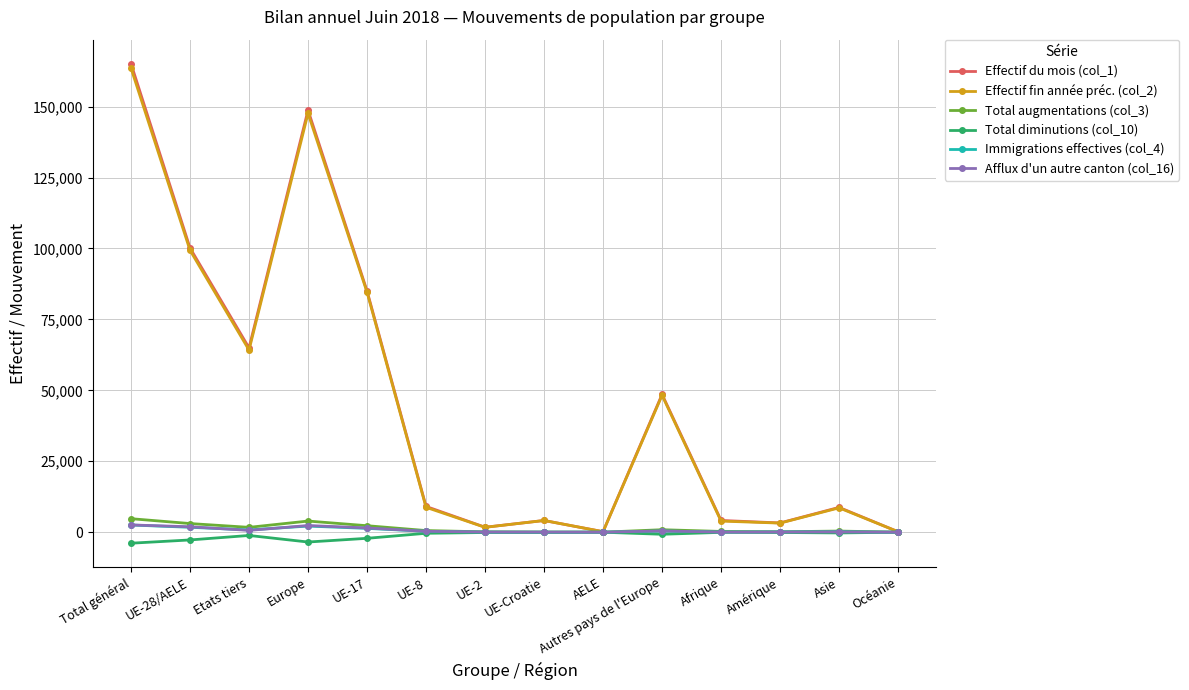

What is the maximum value shown in the chart?

165142